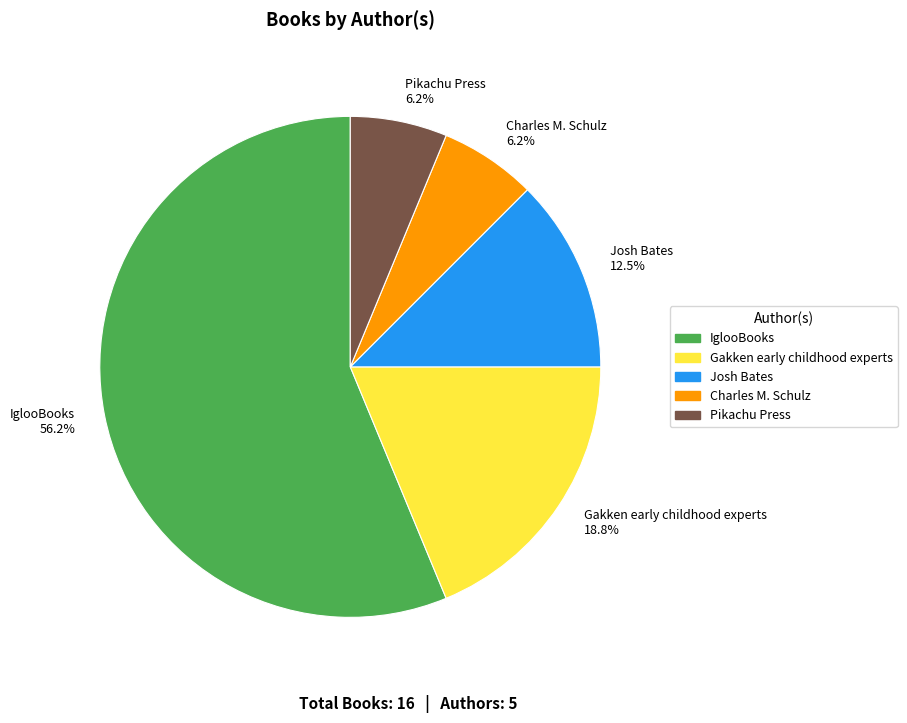

Combined, do Pikachu Press and Charles M. Schulz account for over 50%?

No